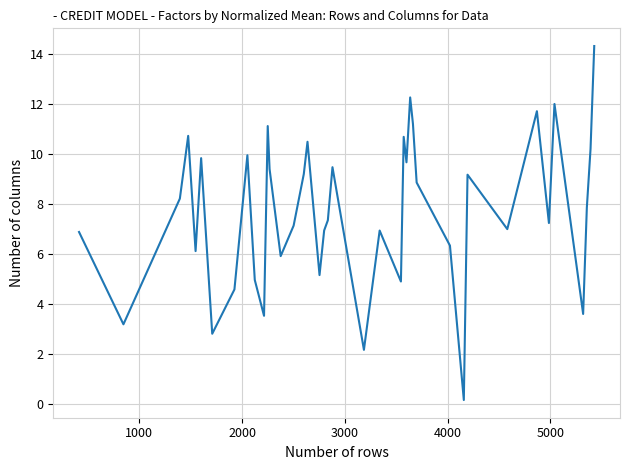

What is the greatest value displayed?

14.3